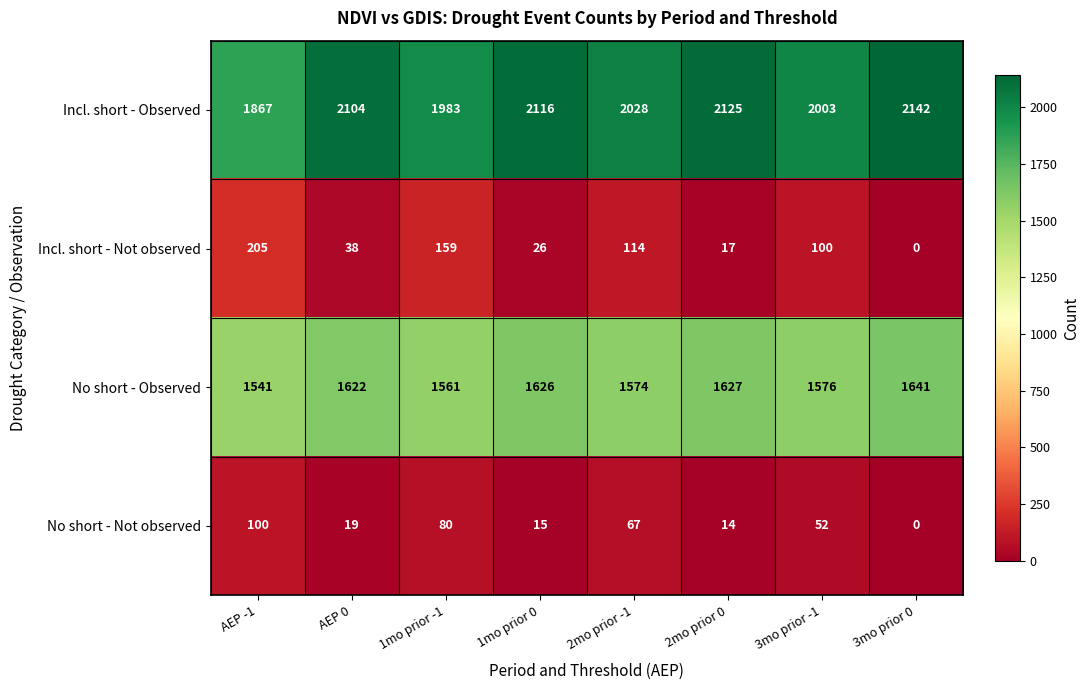

What is the average value of the No short - Not observed series?

43